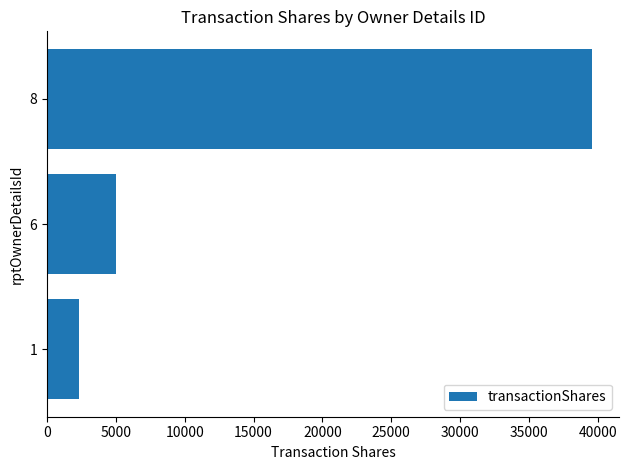

Where is the data nearest to the value 20943?

6